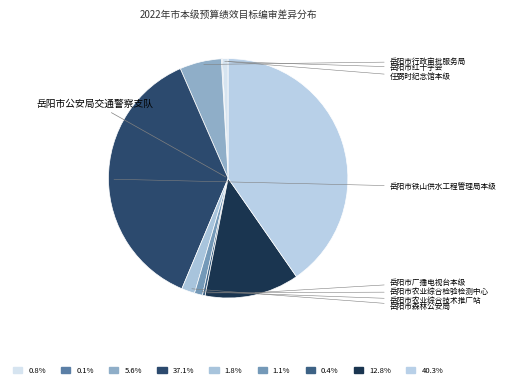

Is it true that 岳阳市铁山供水工程管理局本级 is 37% of the pie?

True